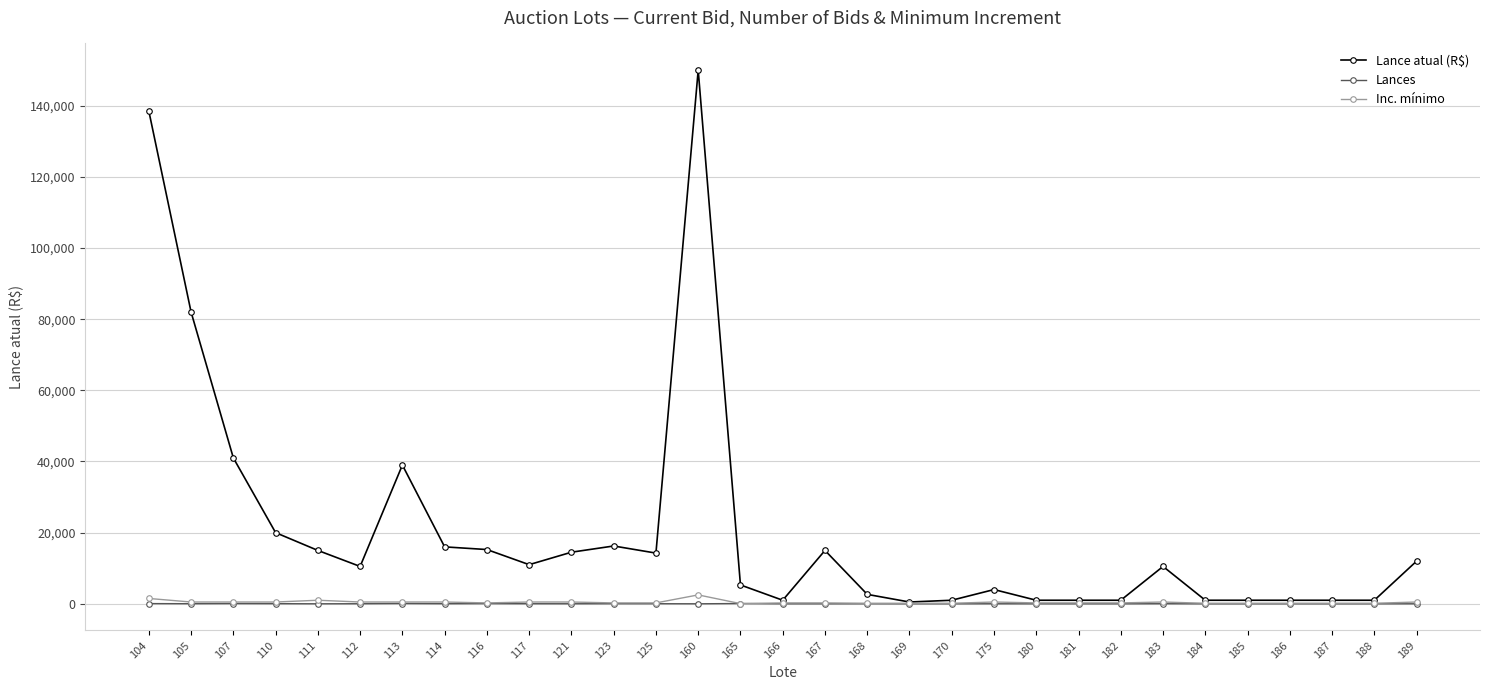

What is the maximum value for Lance atual (R$)?

150000